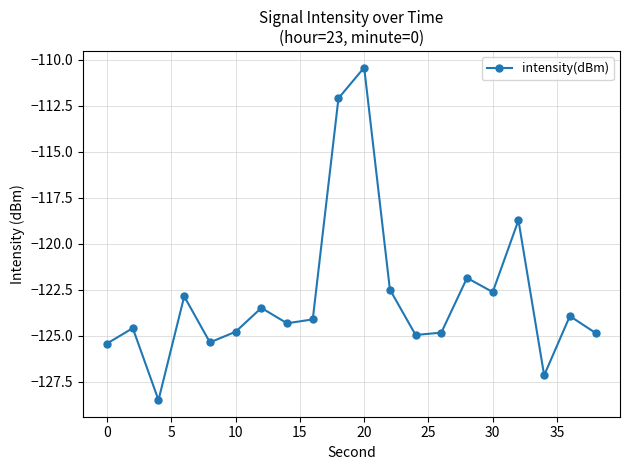

Reading left to right, extract all data points from this chart.

-125.4	-124.6	-128.5	-122.9	-125.4	-124.8	-123.5	-124.3	-124.1	-112.1	-110.4	-122.5	-125.0	-124.8	-121.9	-122.6	-118.7	-127.1	-123.9	-124.8